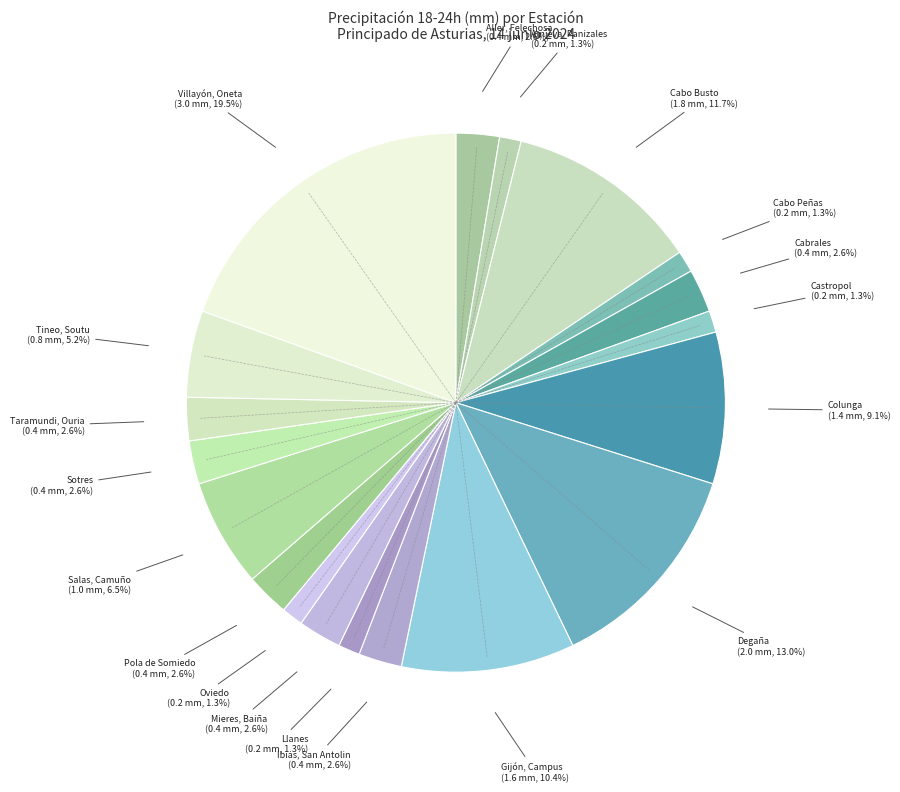

To the nearest percent, what is the average slice percentage?

5%